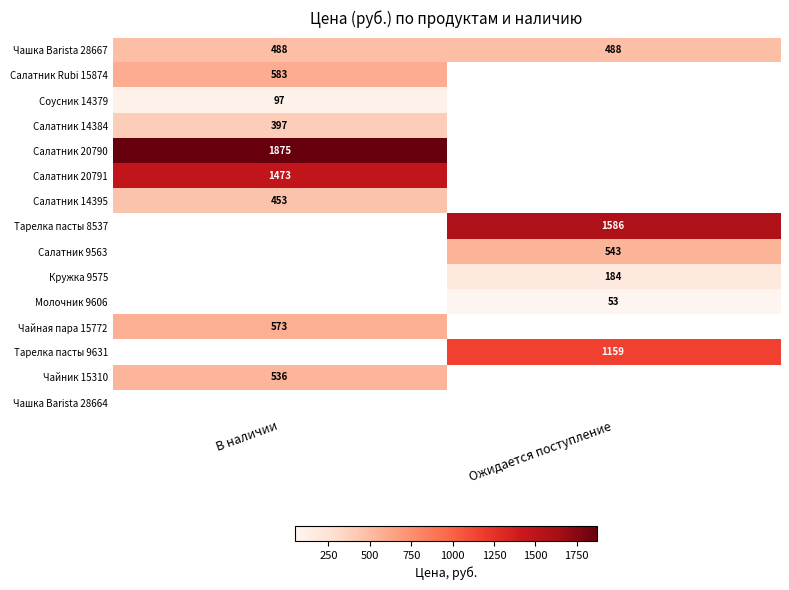

True or false: Салатник Rubi 15874 has a value of 583 at В наличии.

True